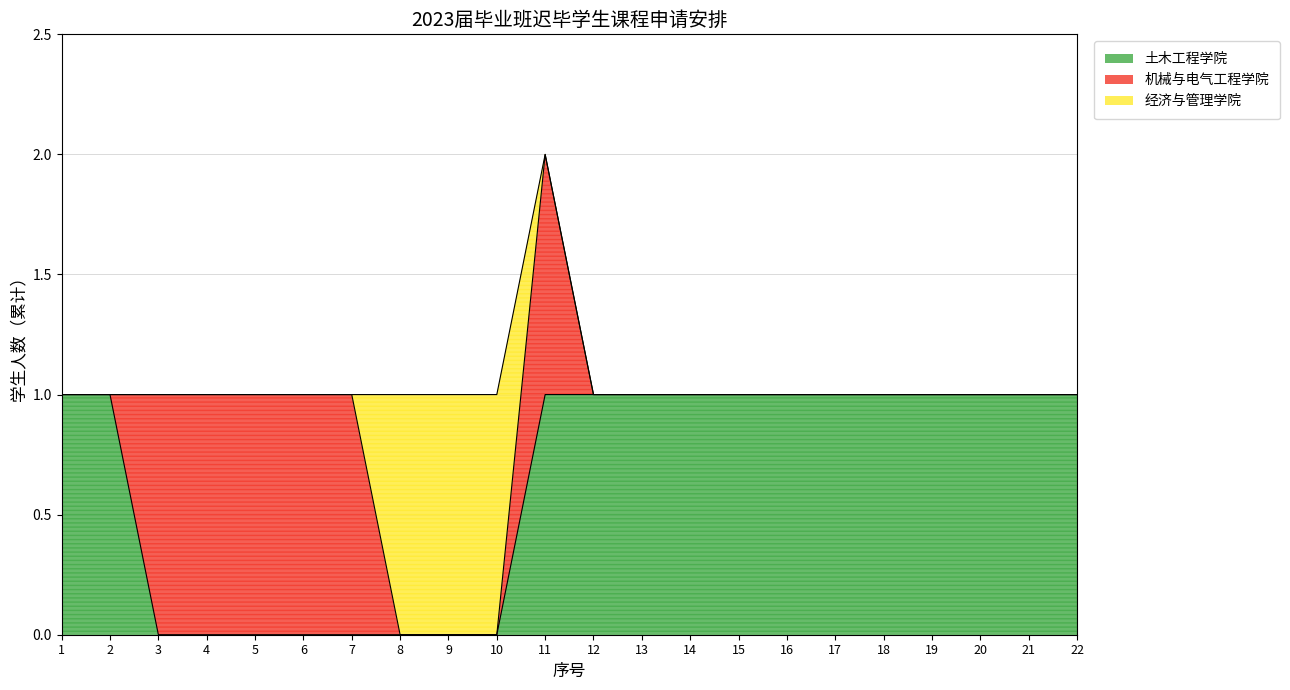

Which has a higher value, 17 or 20?

17